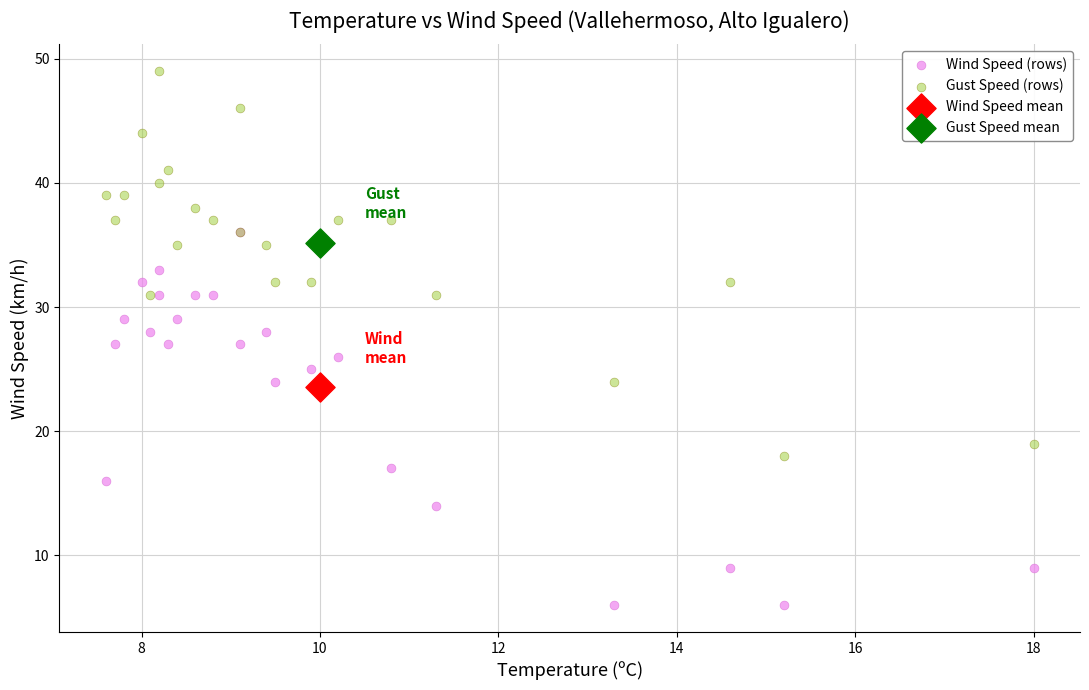

What are all the series names shown in the legend?

Wind Speed (rows), Gust Speed (rows), Wind Speed mean, Gust Speed mean